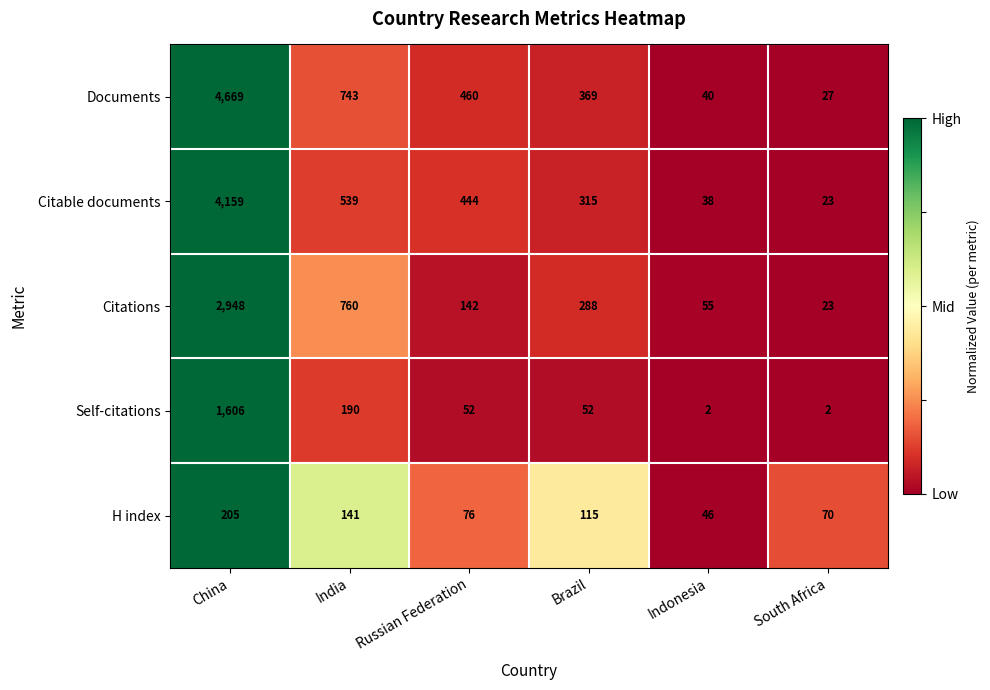

Which series changed the most between India and Indonesia?

Citations